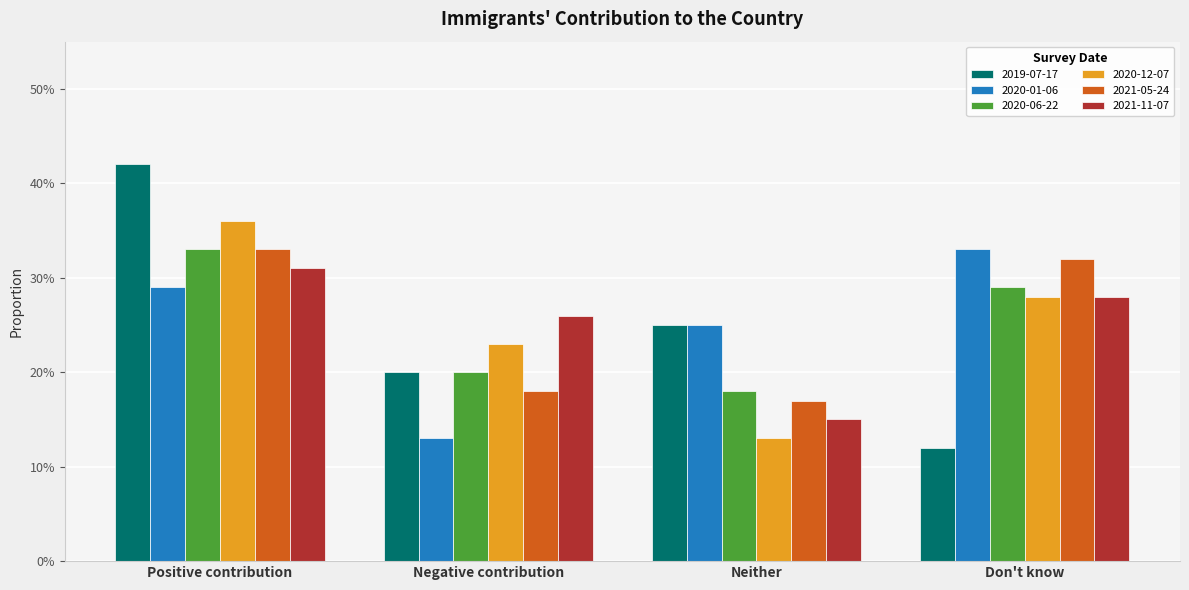

Reading right to left, what are all the values shown in this chart?

2019-07-17: 0.1	0.2	0.2	0.4
2020-01-06: 0.3	0.2	0.1	0.3
2020-06-22: 0.3	0.2	0.2	0.3
2020-12-07: 0.3	0.1	0.2	0.4
2021-05-24: 0.3	0.2	0.2	0.3
2021-11-07: 0.3	0.1	0.3	0.3